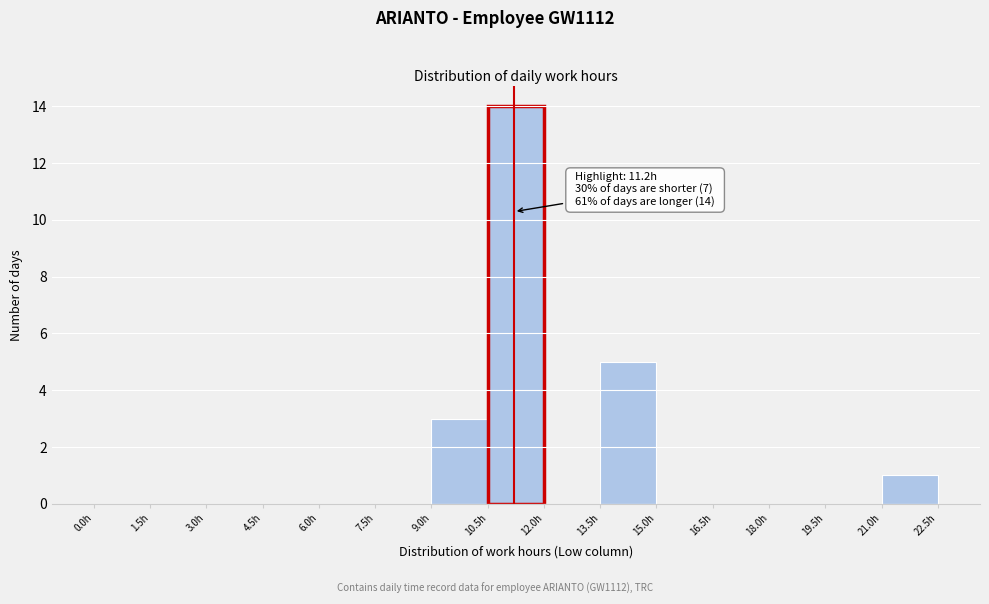

Over which range of the x-axis is the bar tallest?

10.5 to 12.0